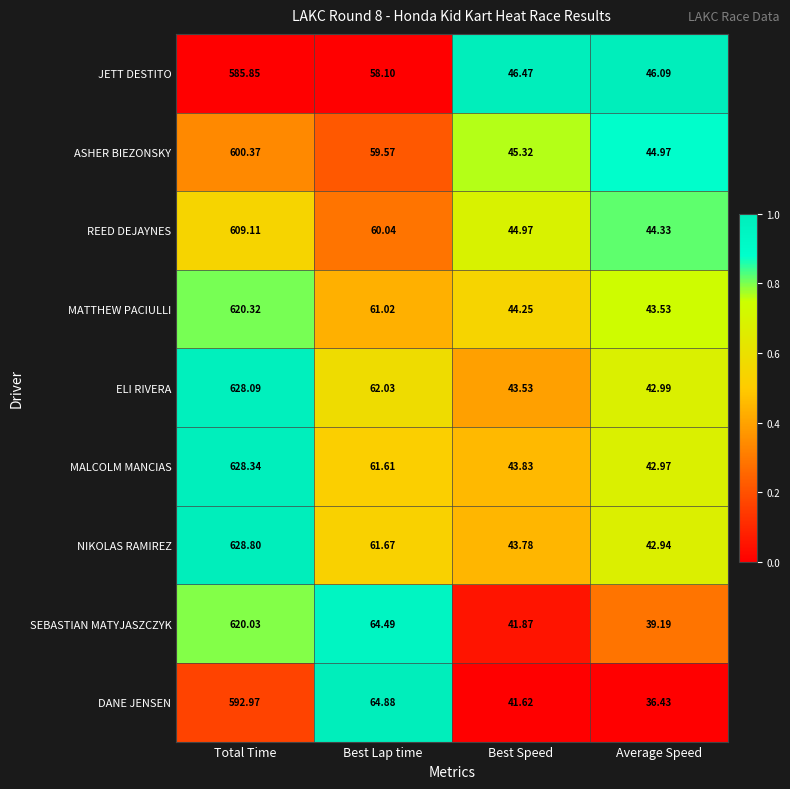

Where is ASHER BIEZONSKY nearest to the value 322?

Best Lap time